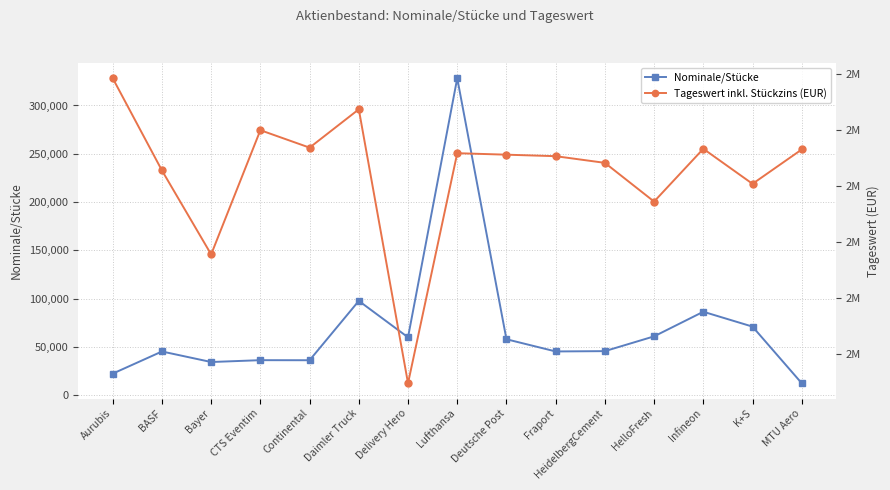

Which series has the largest total across all categories?

Tageswert inkl. Stückzins (EUR)